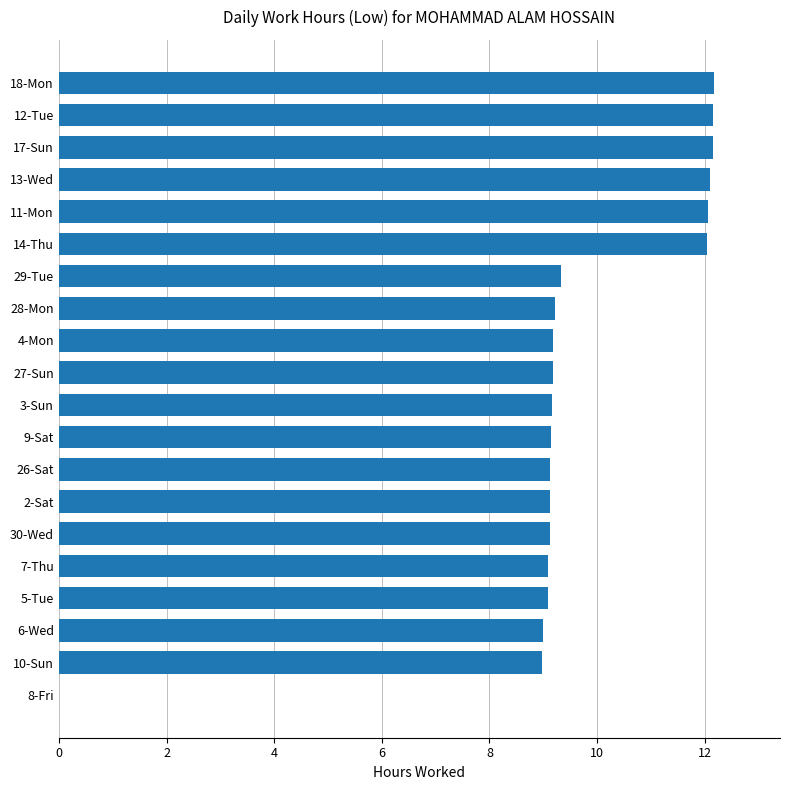

What is the sum of the values at 8-Fri and 30-Wed?

9.1